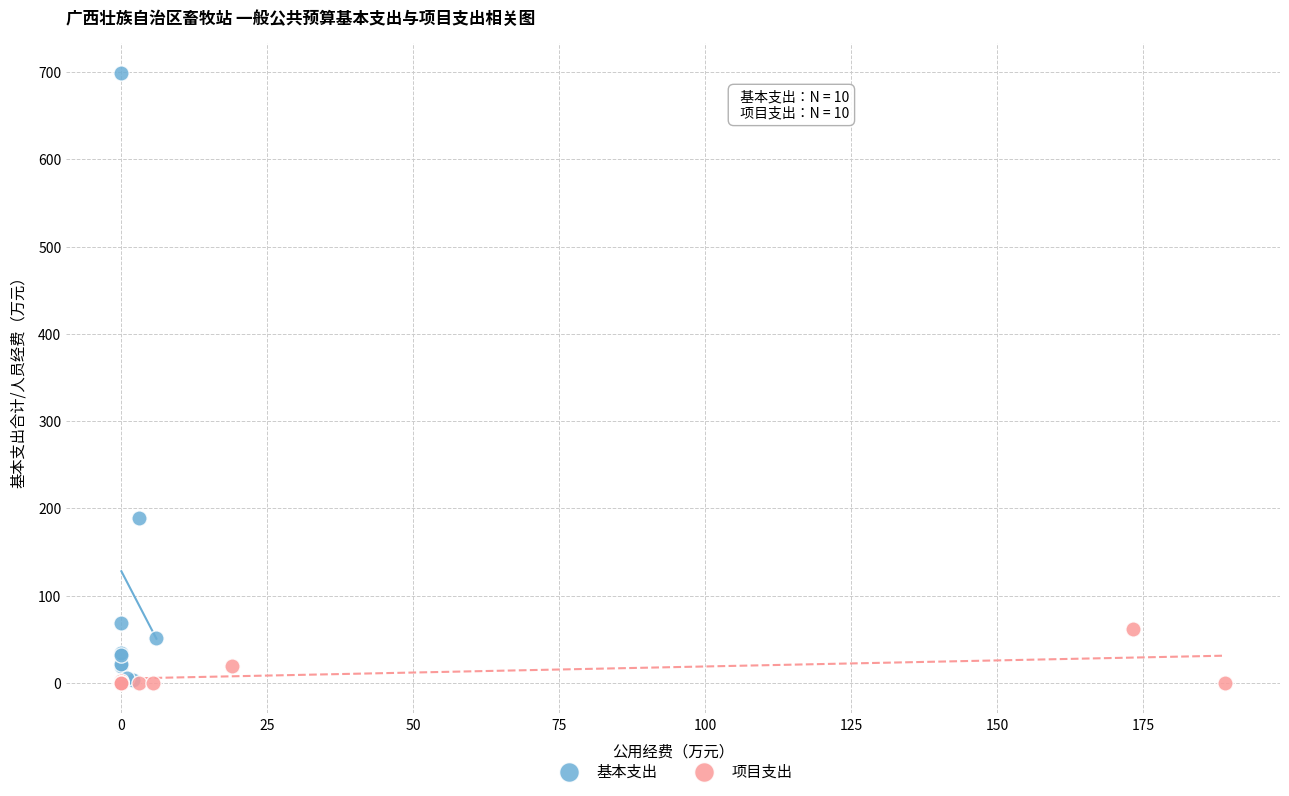

Which series has the widest spread of Y values?

基本支出